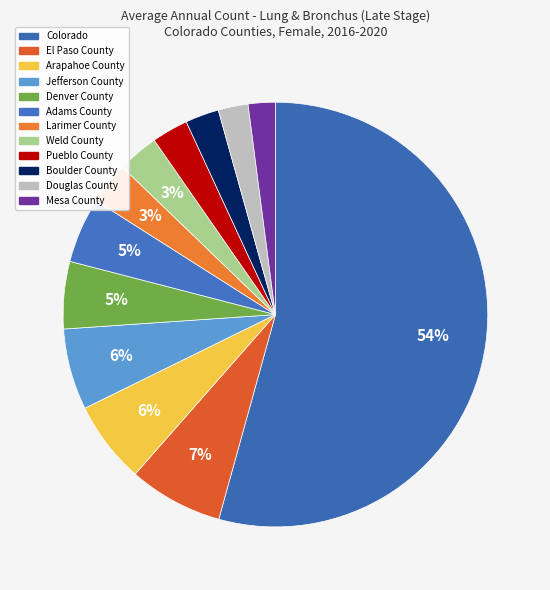

Rank the categories by value from highest to lowest.

Colorado, El Paso County, Arapahoe County, Jefferson County, Denver County, Adams County, Larimer County, Weld County, Pueblo County, Boulder County, Douglas County, Mesa County